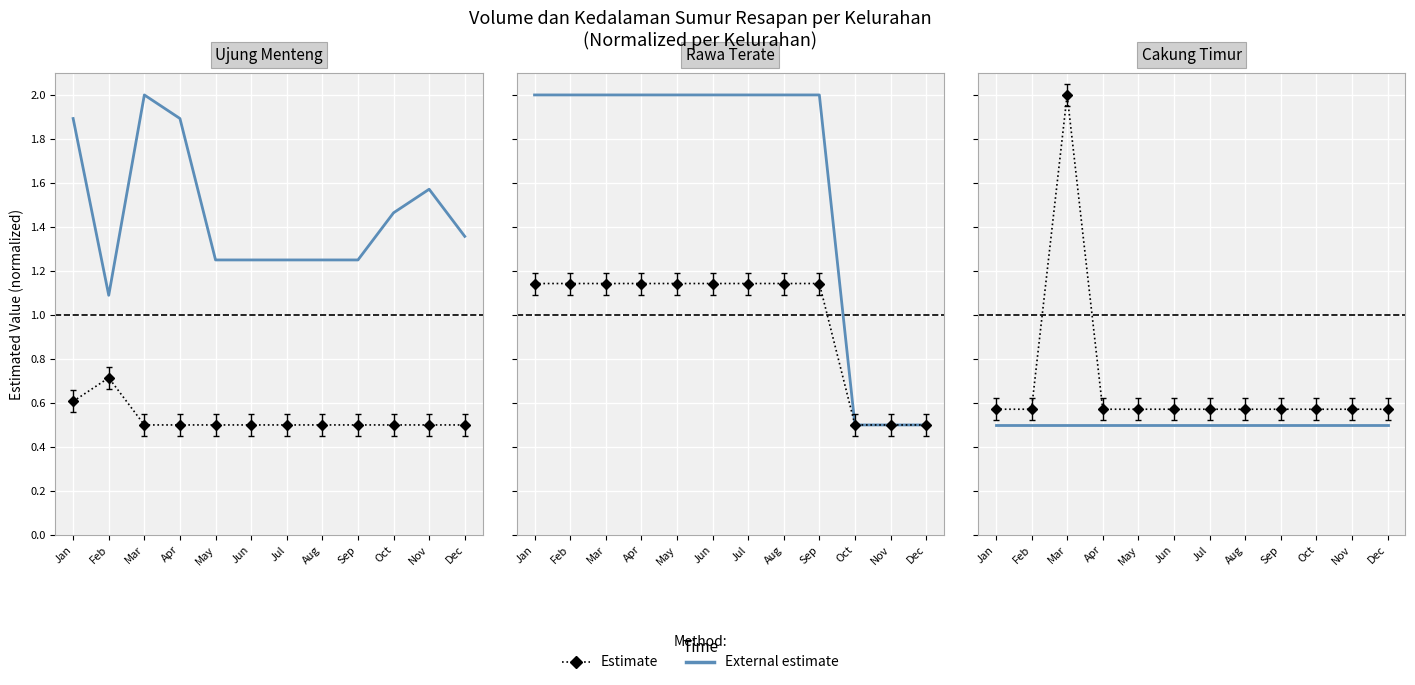

At Mar, list the series in order from largest to smallest.

Estimate, External estimate